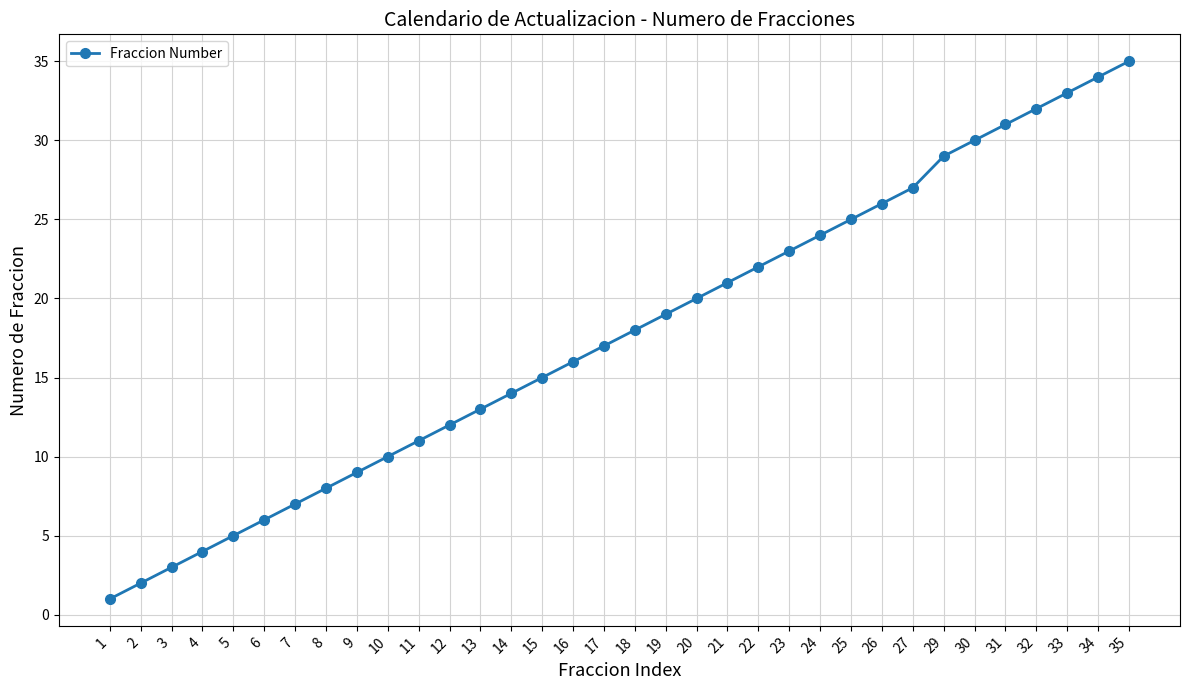

What is the sum of the values at 18 and 7?

25